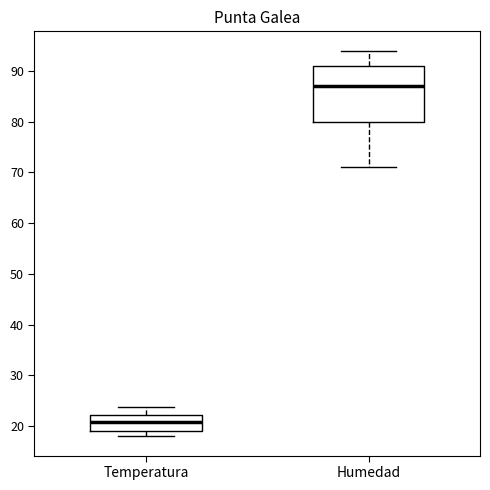

Which box is the tallest, from its lower edge to its upper edge?

Humedad